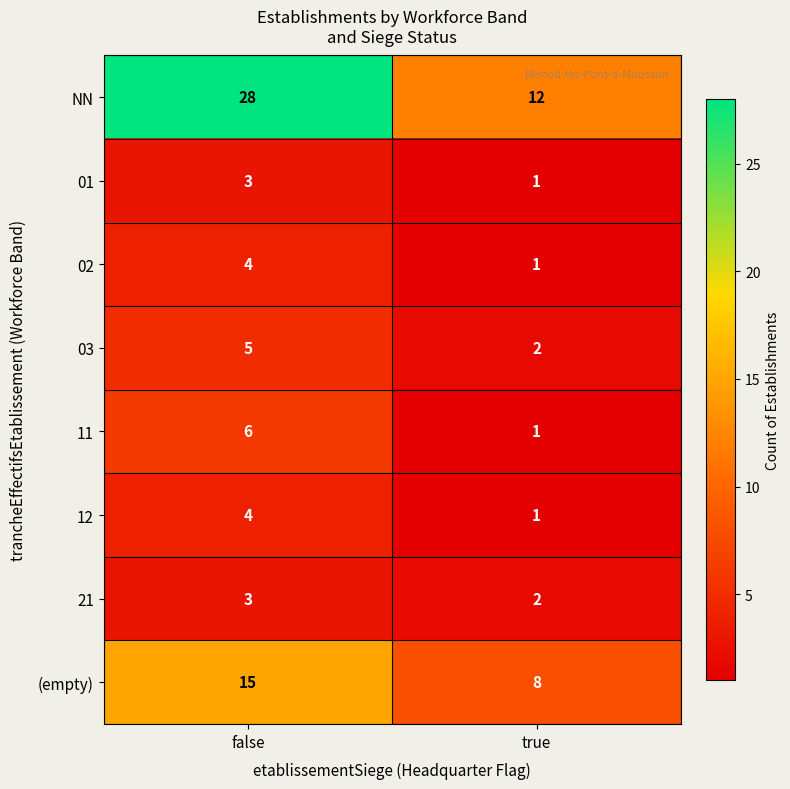

What is the maximum value for 21?

3